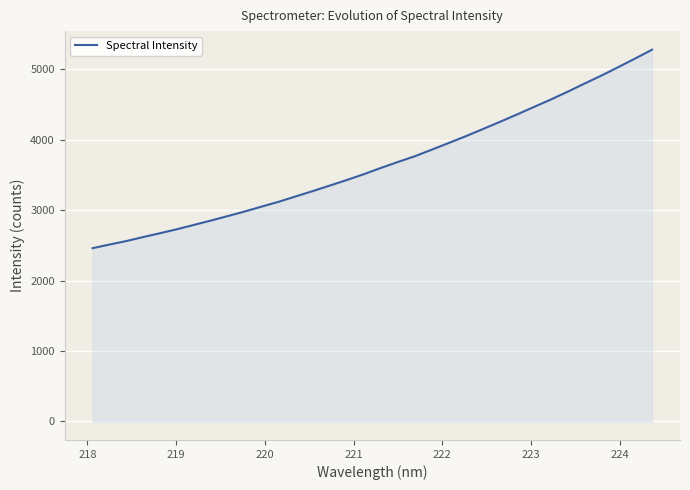

What is the minimum value shown in the chart?

2458.9